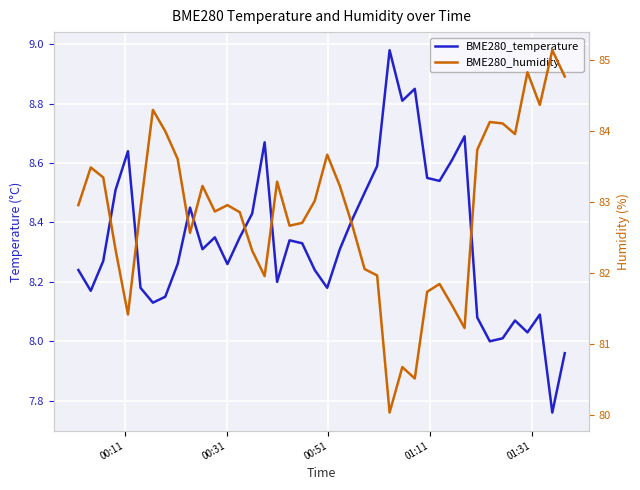

Which series has the largest total across all categories?

BME280_humidity